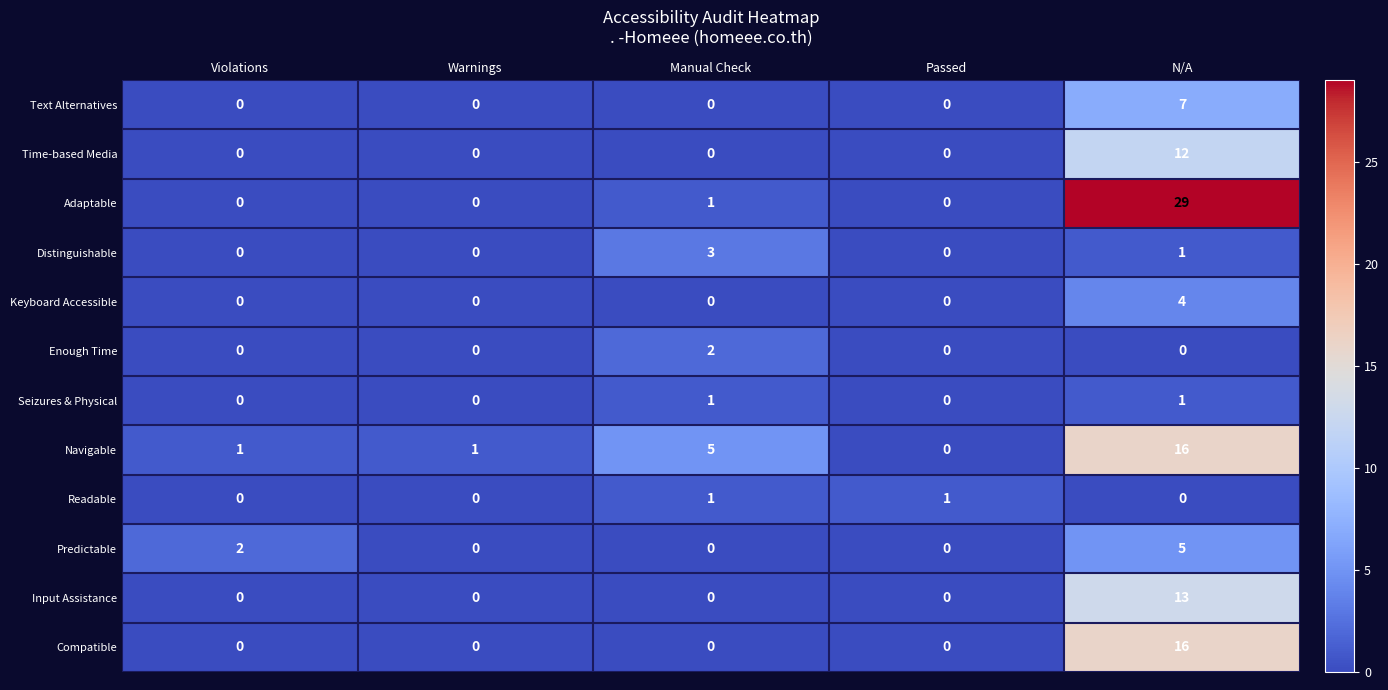

Which series changed the most between Warnings and N/A?

Adaptable